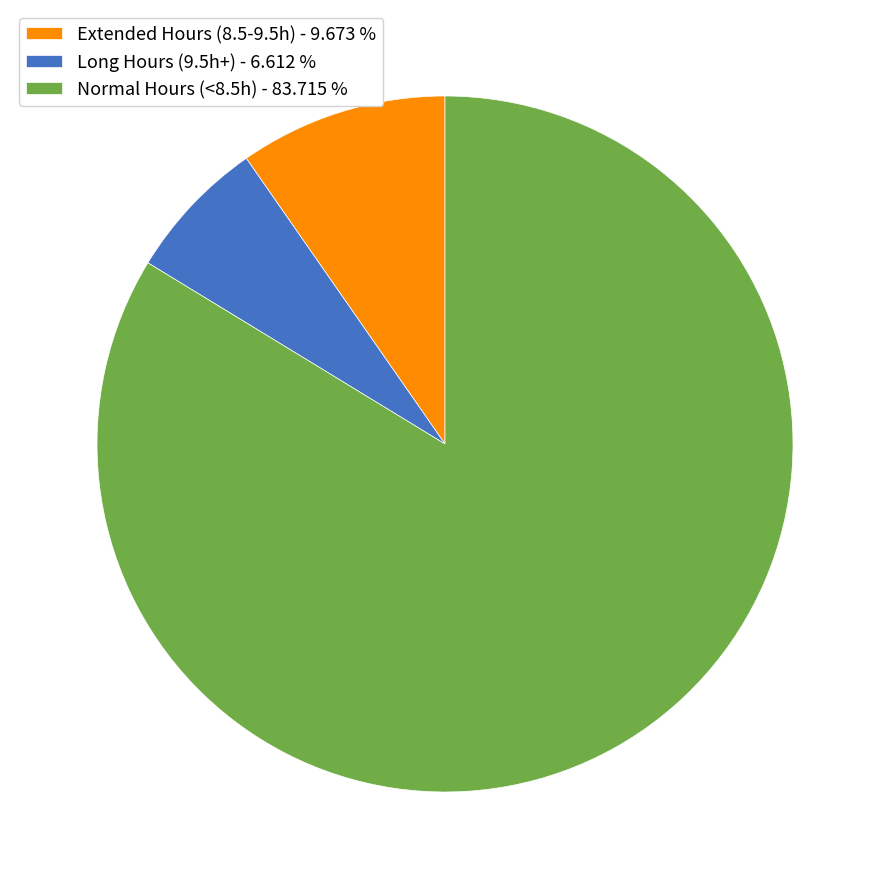

Do Long Hours (9.5h+) - 6.612 % and Normal Hours (<8.5h) - 83.715 % together represent more than half of the pie?

Yes